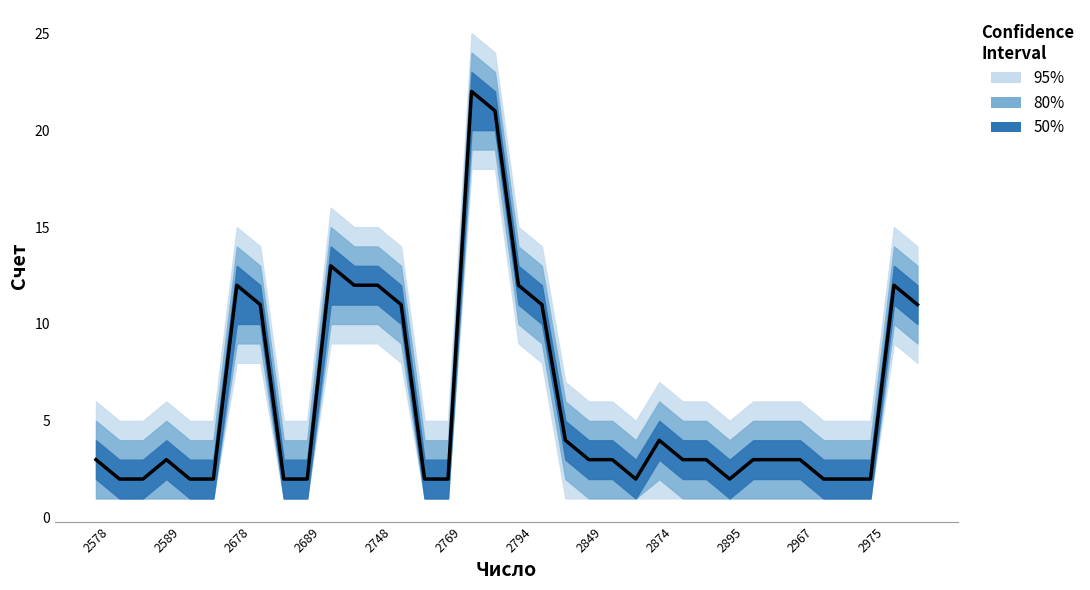

Approximately how many times larger is the value at 2895 compared to 25?

0.7